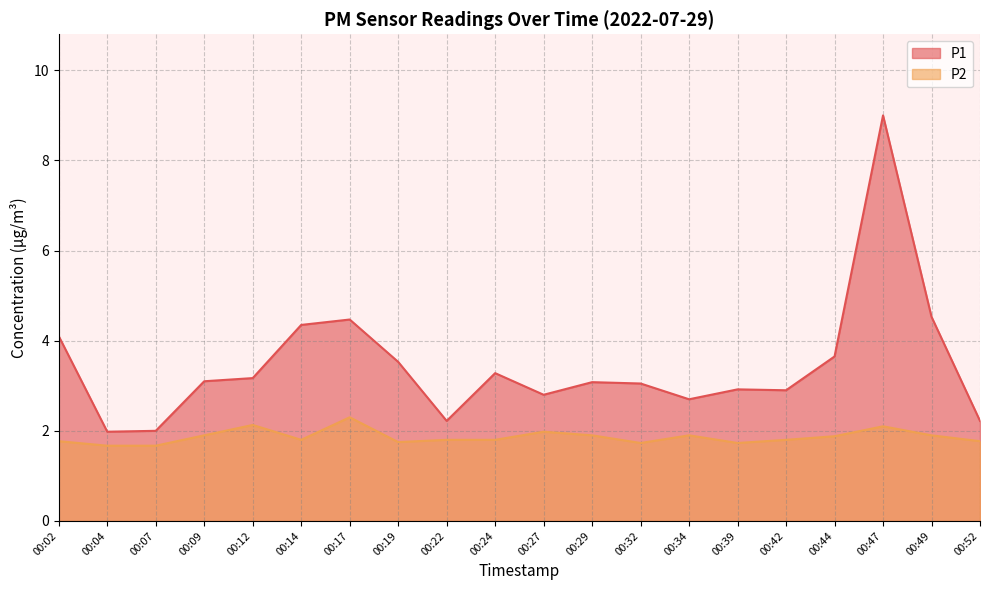

Which has a higher value, 00:44 or 00:04?

00:44